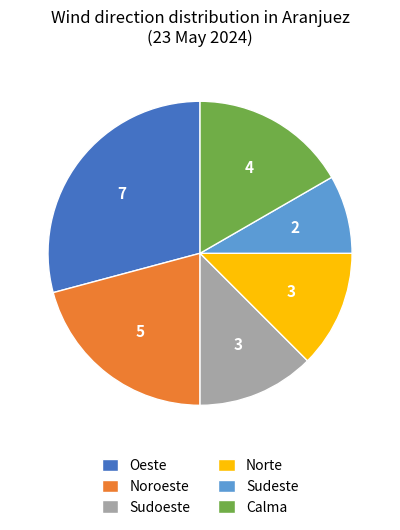

Do Oeste and Calma together represent more than half of the pie?

No